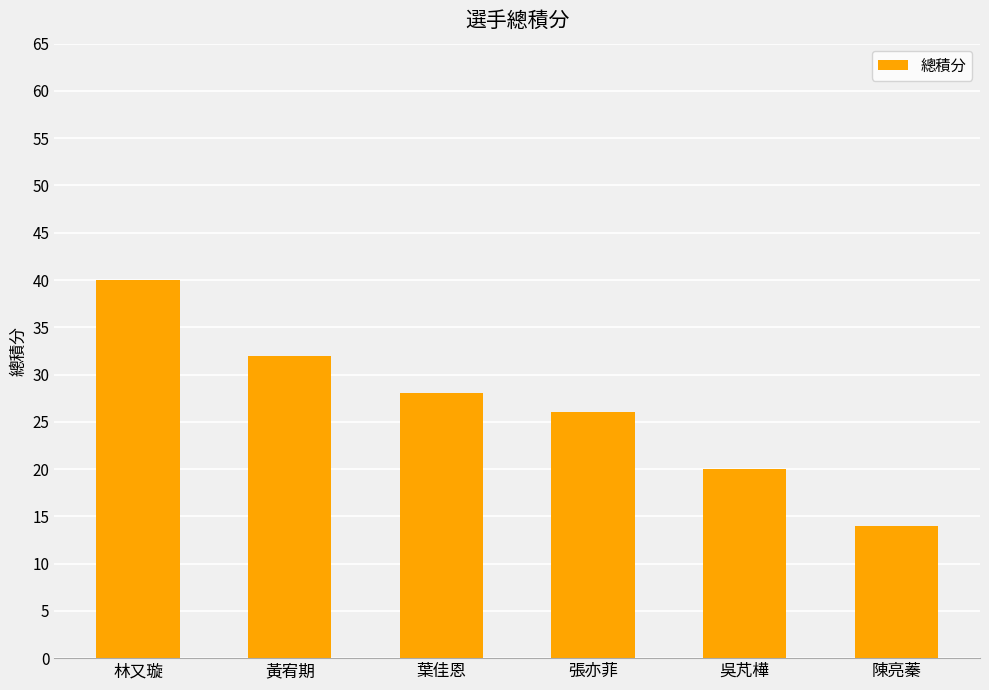

Between 吳芃樺 and 黃宥期, which is larger?

黃宥期